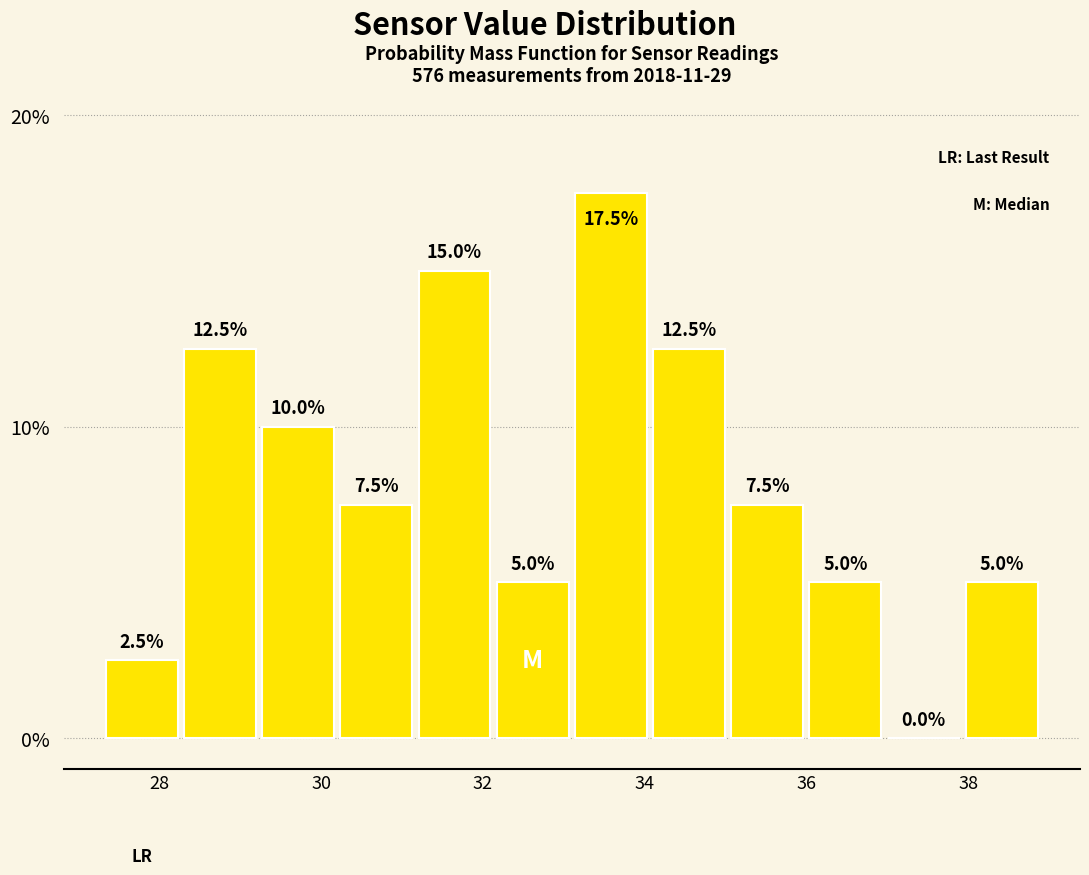

What is the height of the bar covering 27.4 to 28.2 on the x-axis? The bar edges are not printed on the chart, so give them approximately, as read against the axis.

2.5